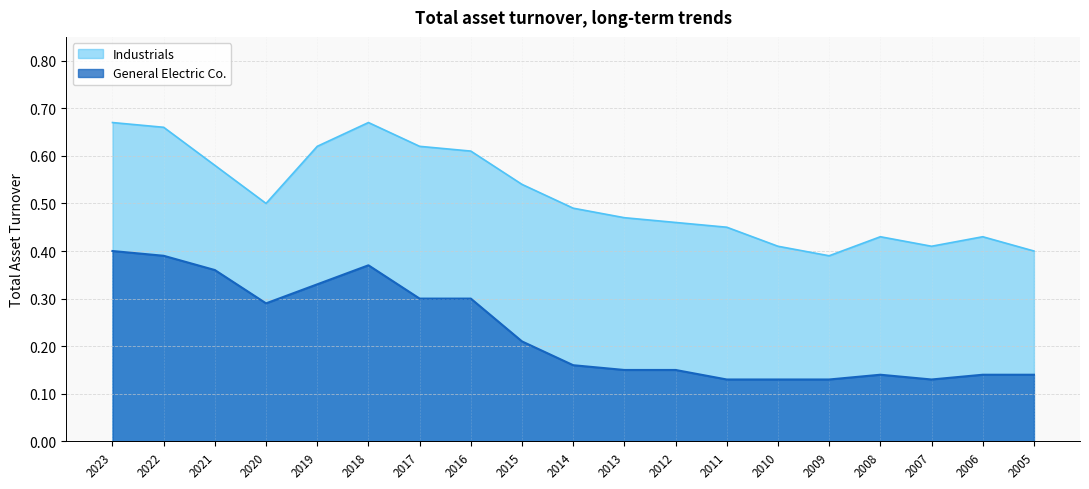

How many categories are shown in the chart?

19